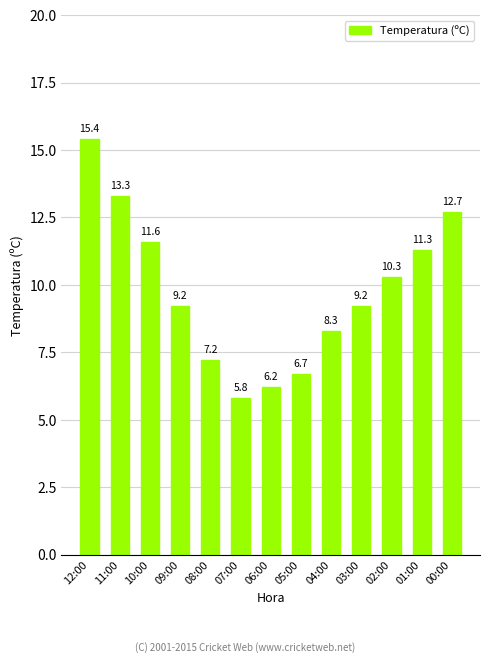

What is the ratio of the value at 10:00 to the value at 06:00?

1.9